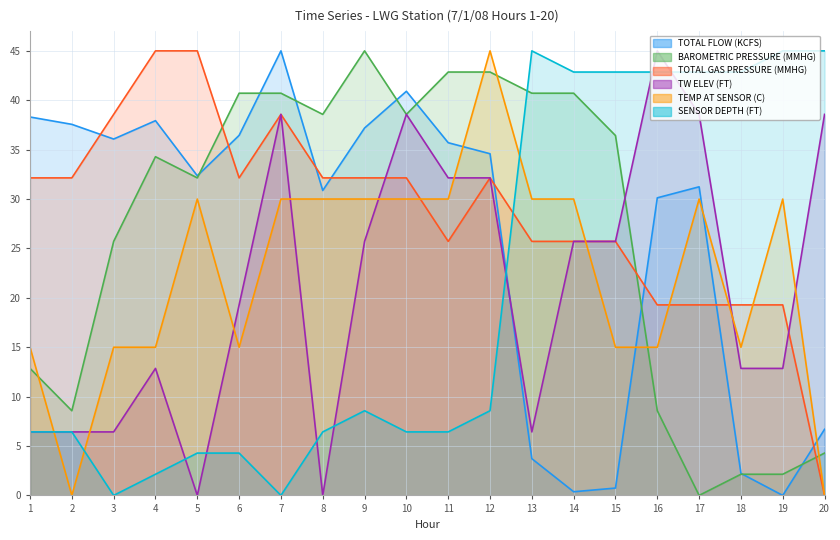

Rank the series at 2 from lowest to highest value.

TEMP AT SENSOR (C), SENSOR DEPTH (FT), TW ELEV (FT), BAROMETRIC PRESSURE (MMHG), TOTAL GAS PRESSURE (MMHG), TOTAL FLOW (KCFS)